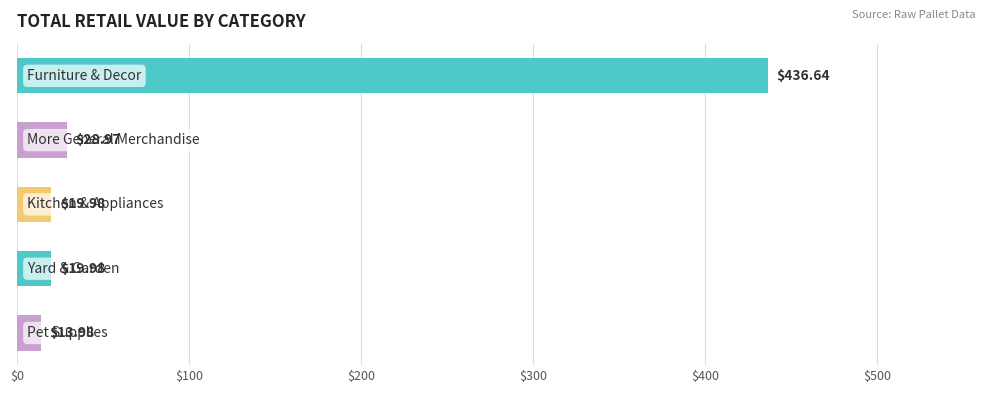

What is the difference between the maximum and minimum values?

422.7